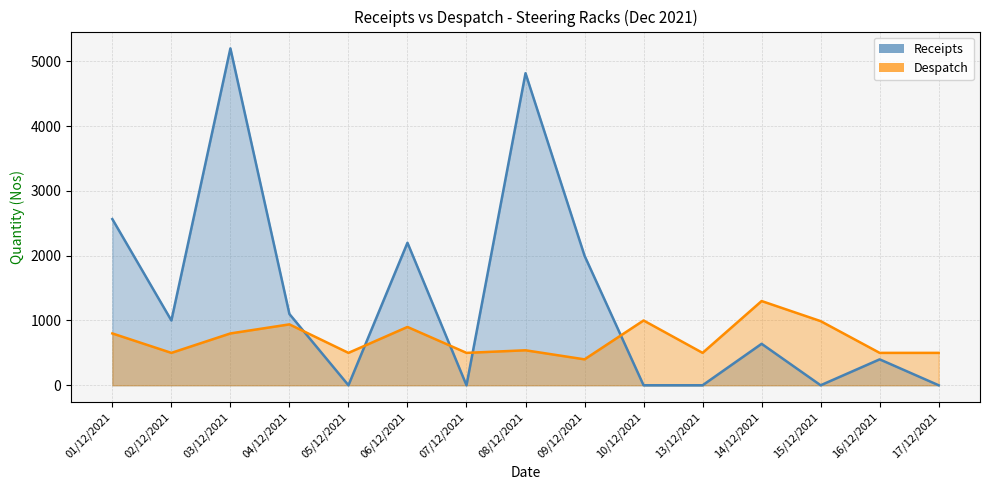

What are all the series names shown in the legend?

receipts, despatch